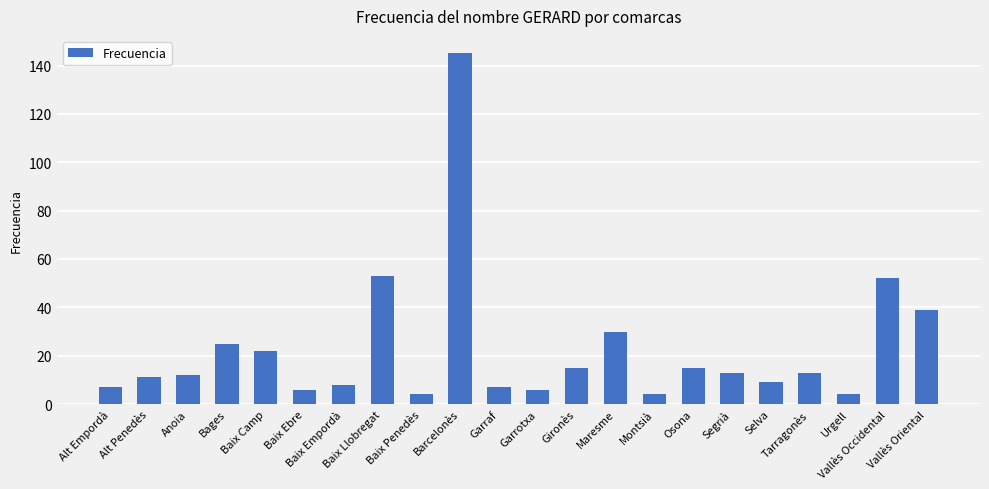

Count the number of data series in this chart.

1